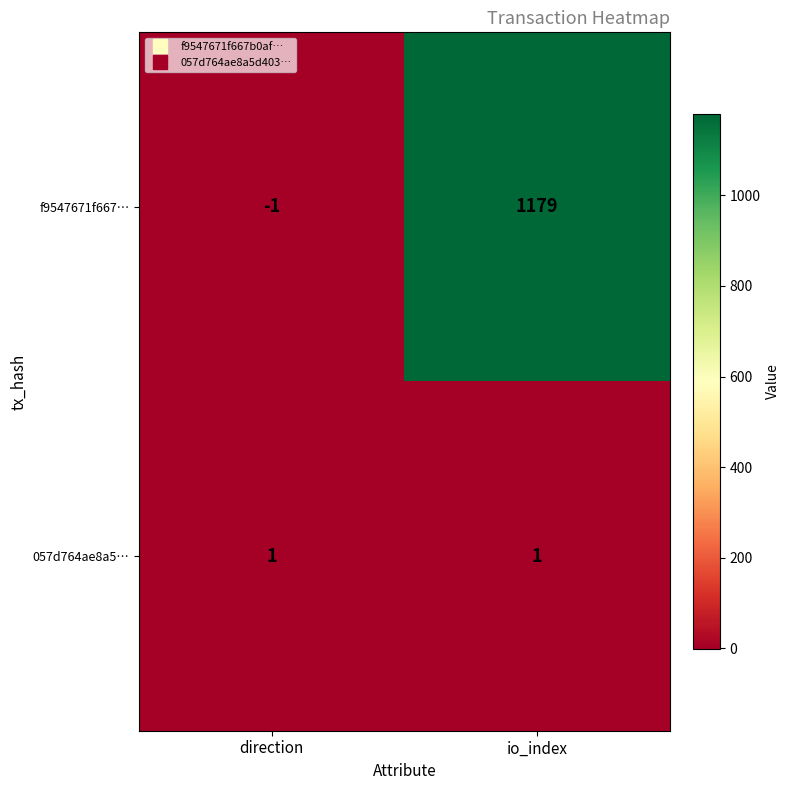

True or false: 057d764ae8a5… has a value of 1 at io_index.

True